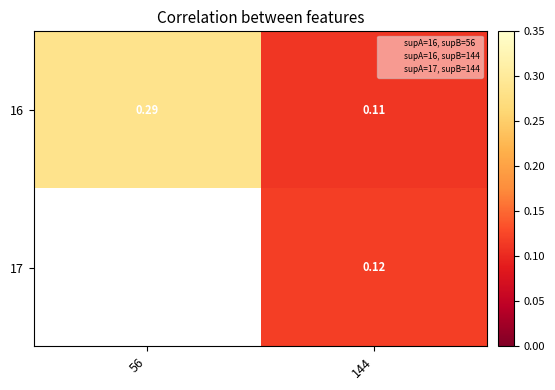

True or false: 16 has a value of 0.1 at 56.

False